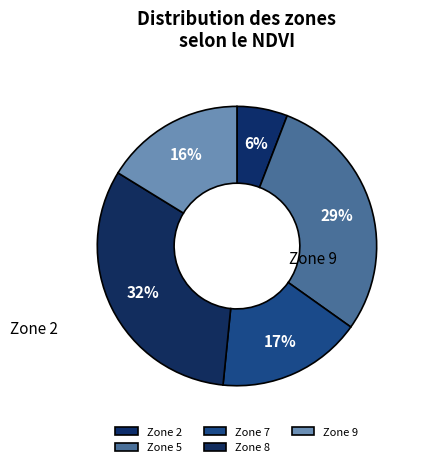

Count the number of slices in the pie.

5